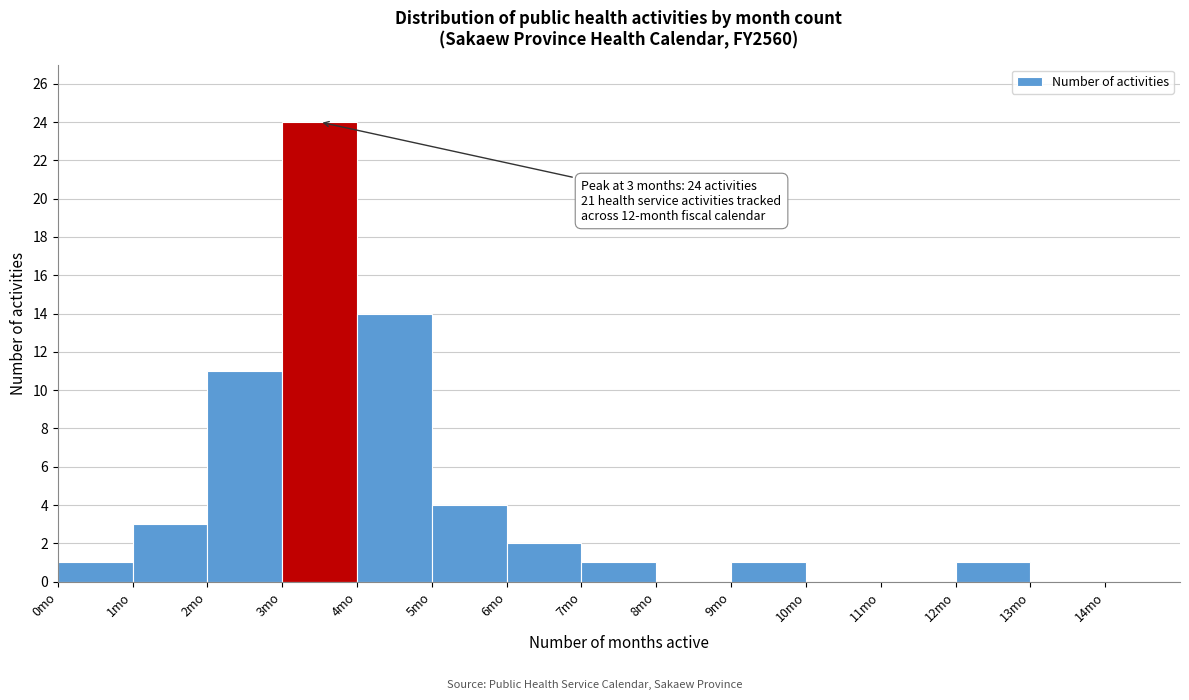

Which range on the x-axis has the tallest bar?

3 to 4